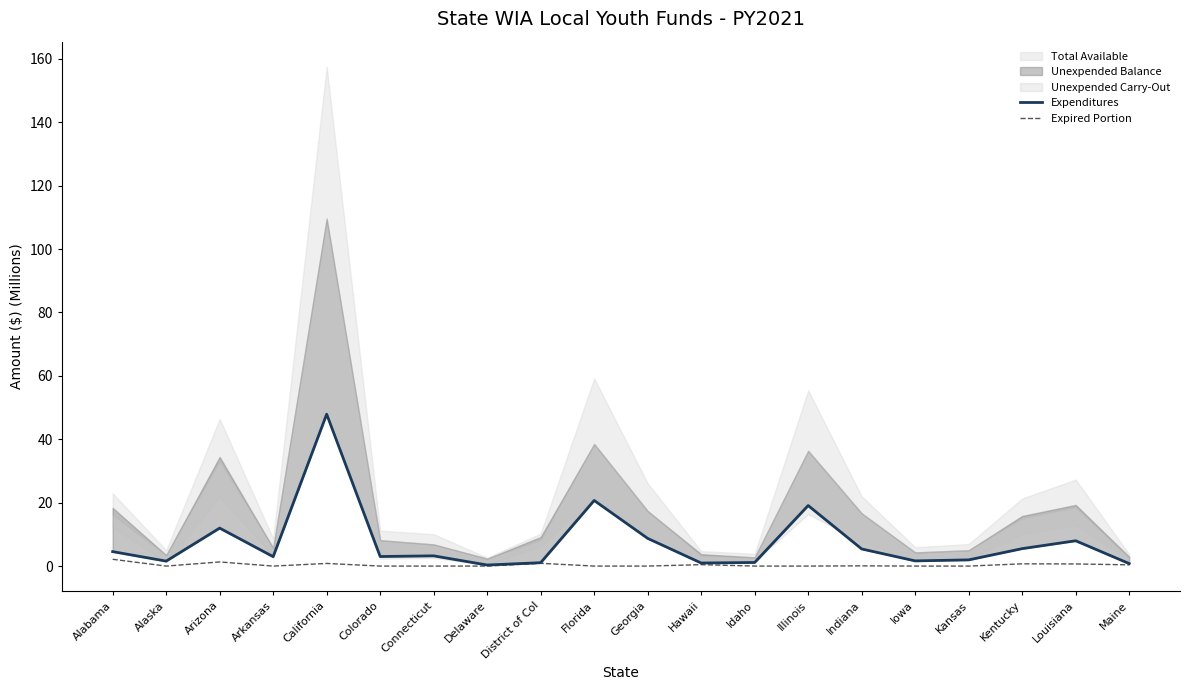

True or false: Expired Portion has a value of 0.0 at Alaska.

True